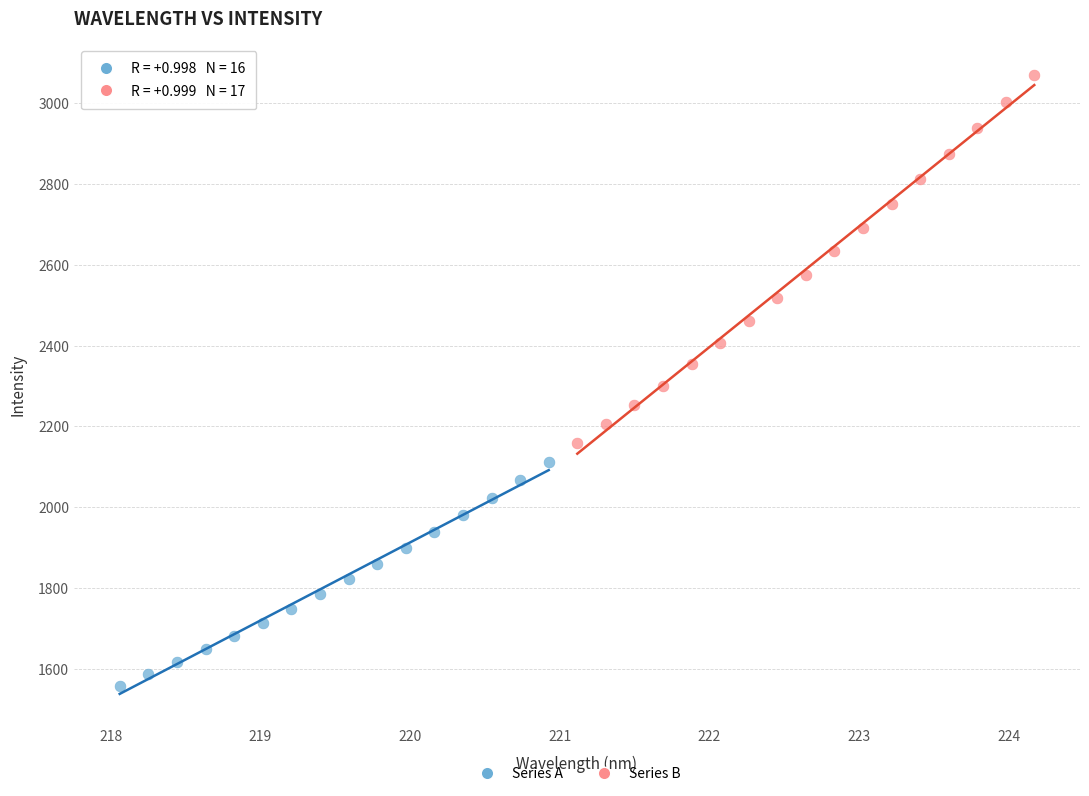

Which series contains the highest Y value?

Series B